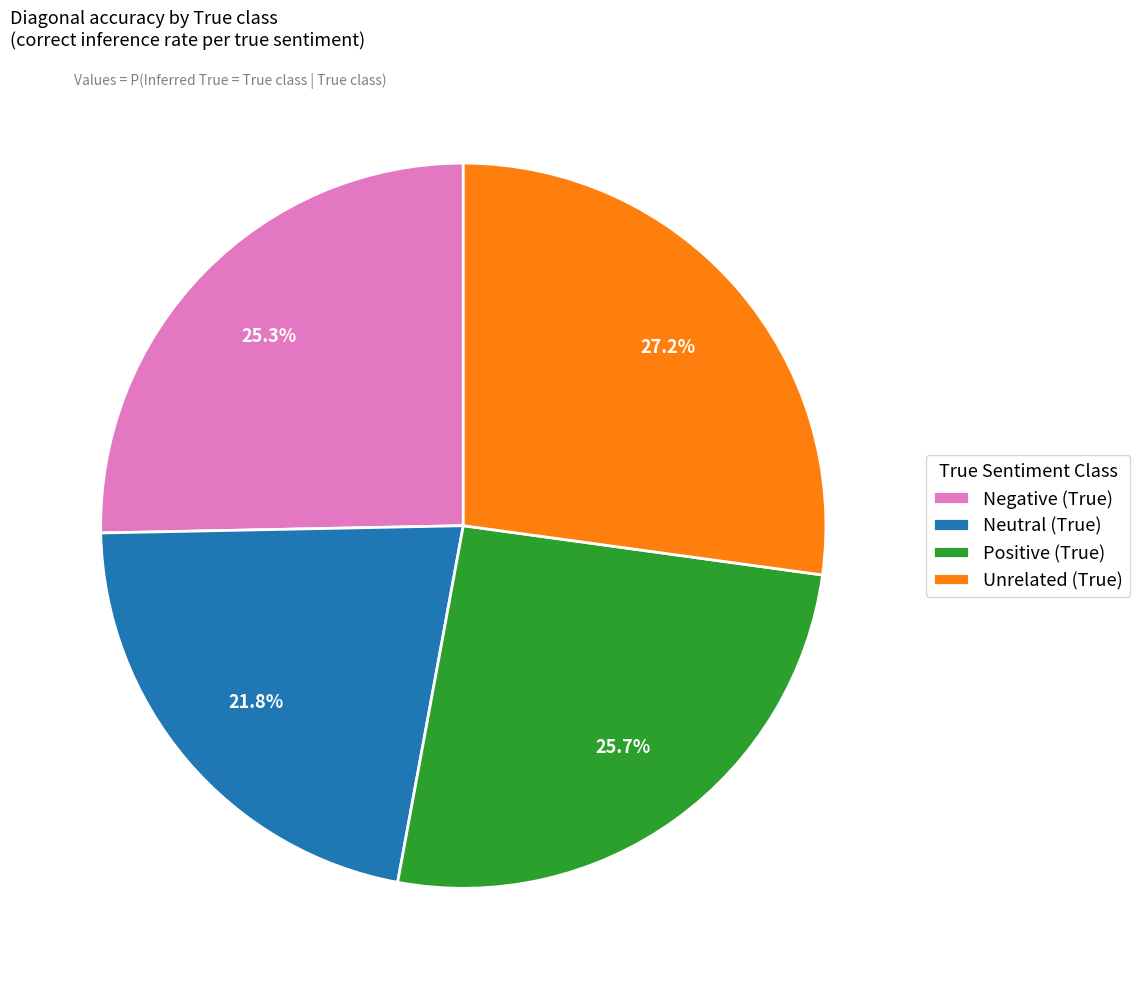

What is the total percentage of Neutral (True) and Unrelated (True)?

49.0%